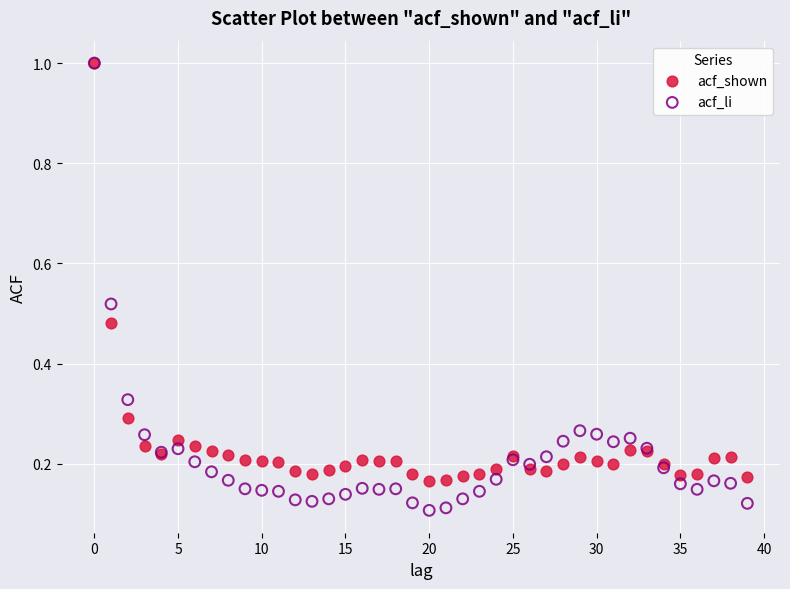

Which series reaches the minimum Y coordinate?

acf_li